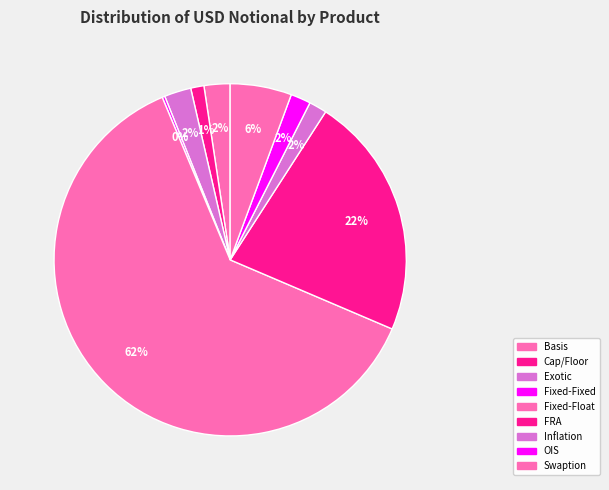

To the nearest percent, what portion does Fixed-Float represent?

62%